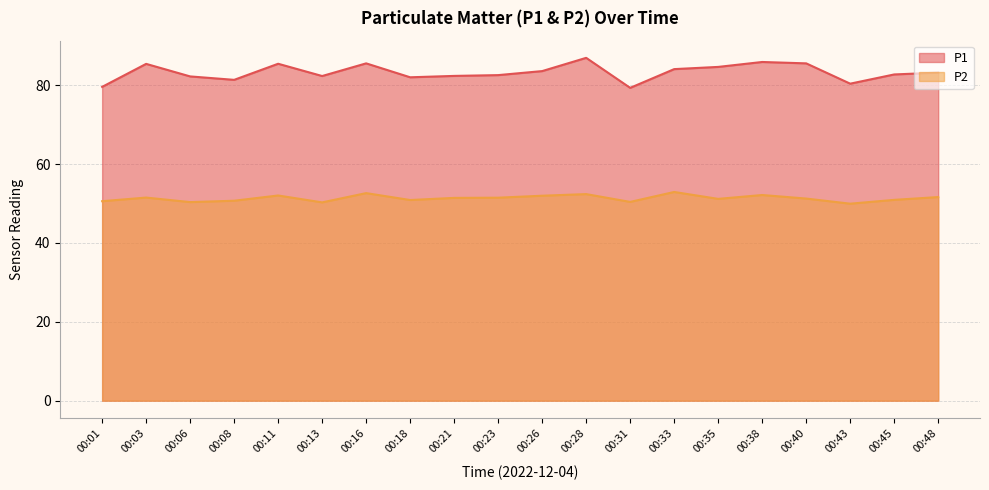

At which label does P1 reach its minimum?

00:31